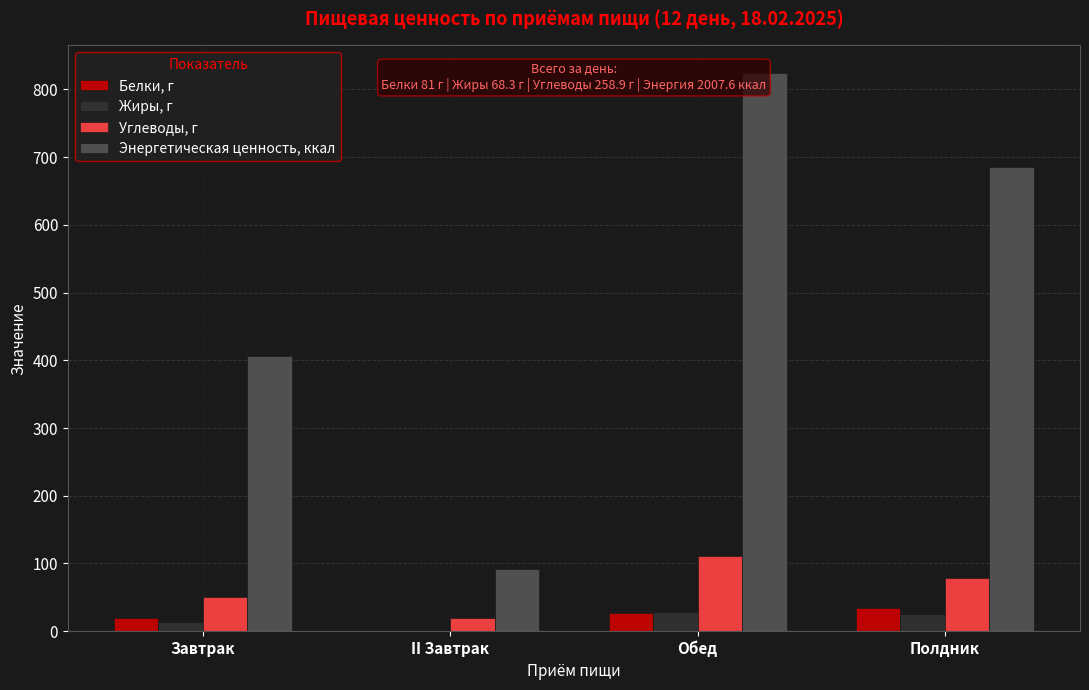

What is the sum of the Белки, г values at Полдник and II Завтрак?

34.4